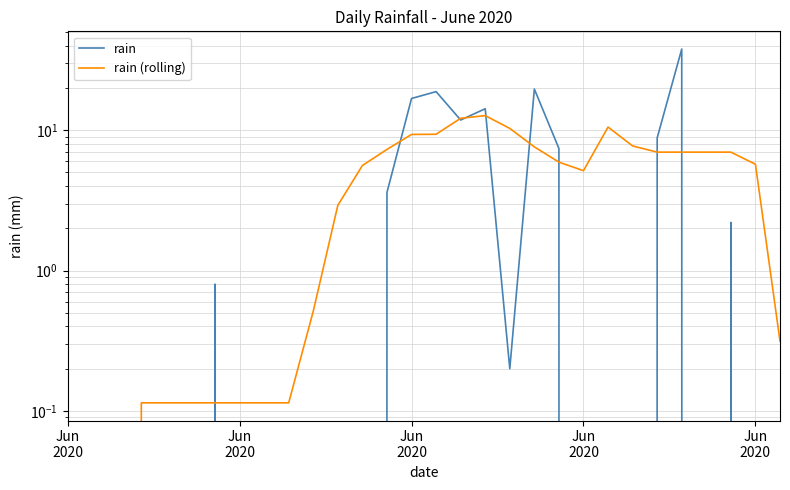

Which series has the largest total across all categories?

rain